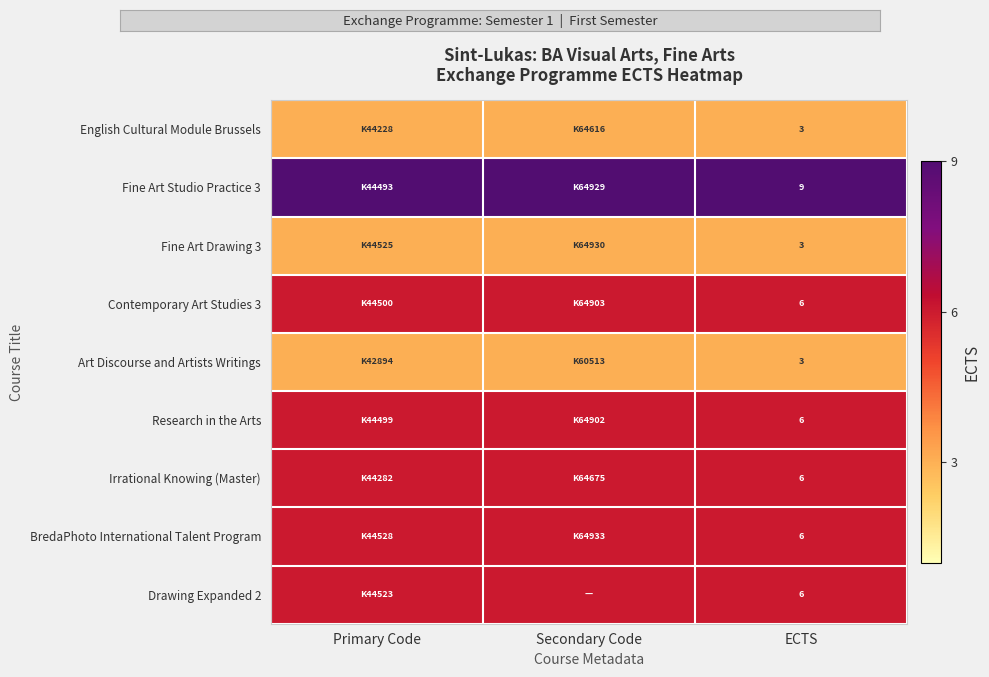

Is it true that BredaPhoto International Talent Program equals 6 at ECTS?

True